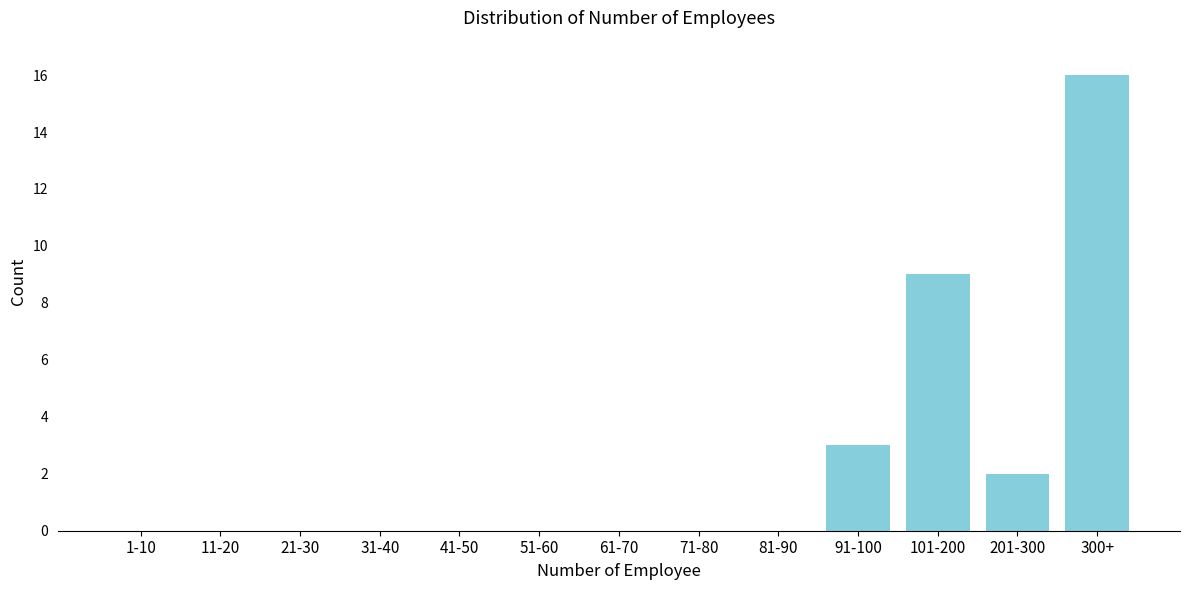

Reading right to left, transcribe all the data shown in this chart.

300+=16	201-300=2	101-200=9	91-100=3	81-90=0	71-80=0	61-70=0	51-60=0	41-50=0	31-40=0	21-30=0	11-20=0	1-10=0